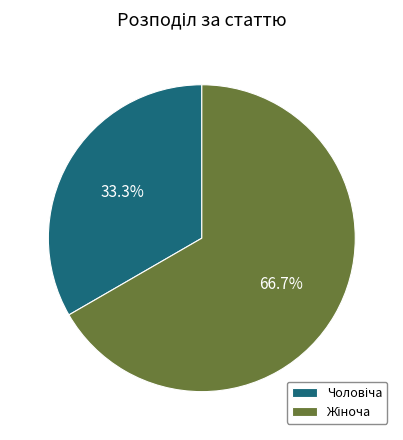

Is there any slice that represents more than half of the pie?

Yes